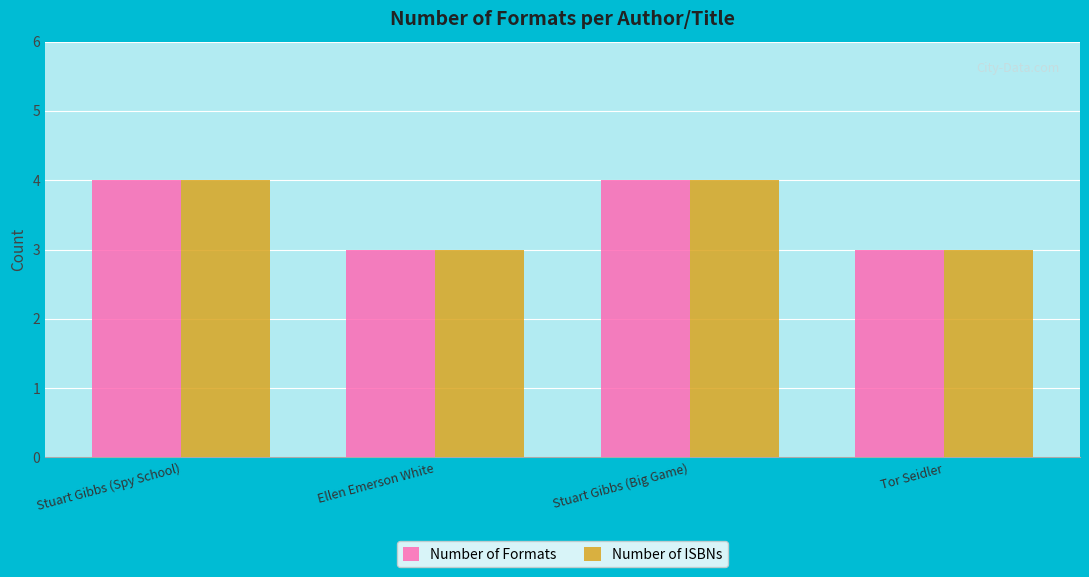

What are all the series names shown in the legend?

Number of Formats, Number of ISBNs